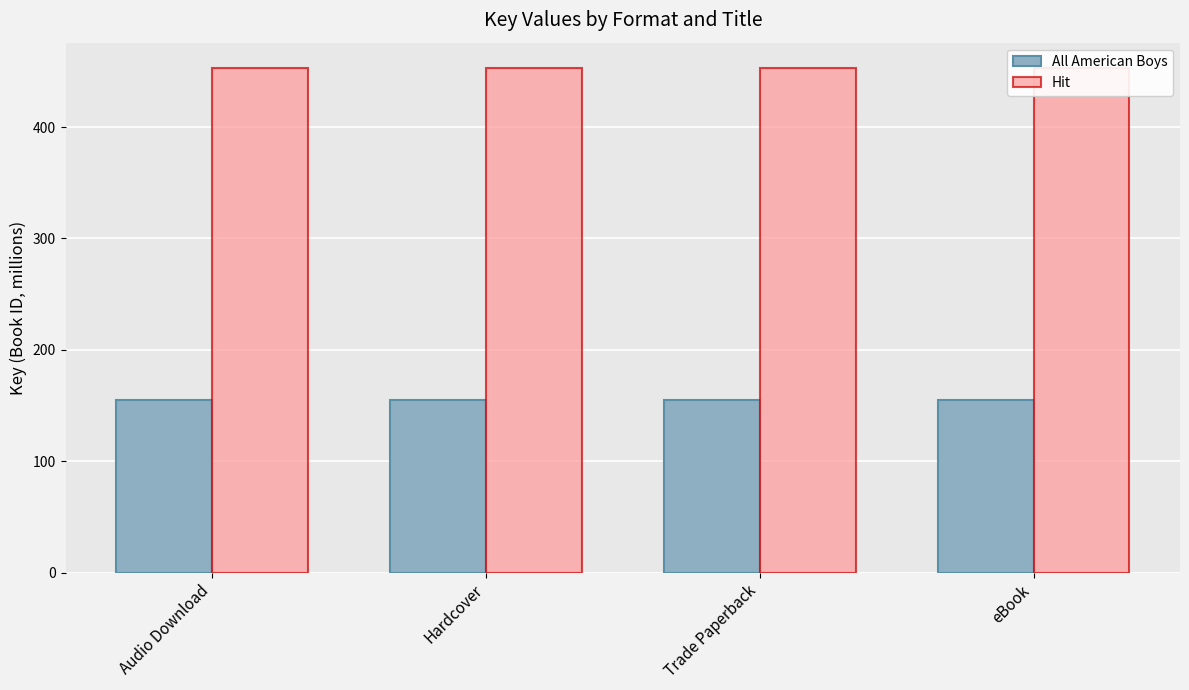

What is the average value of the All American Boys series?

154.6